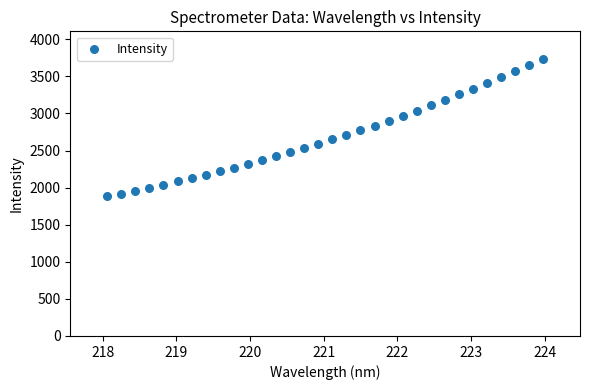

What is the range of X values (max minus min)?

5.9